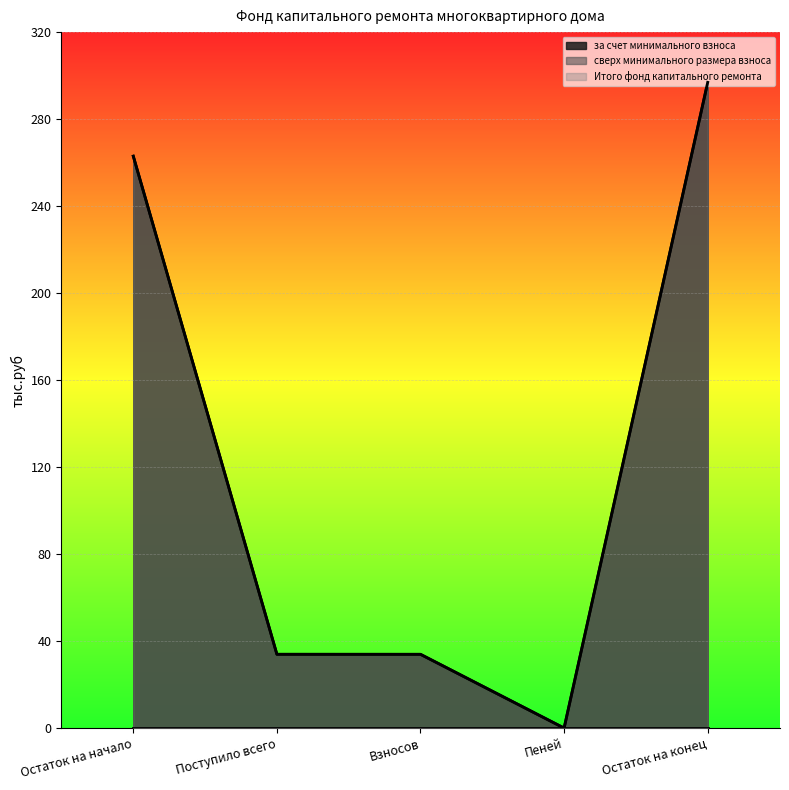

True or false: Итого фонд капитального ремонта has a value of 0.0 at Пеней.

False